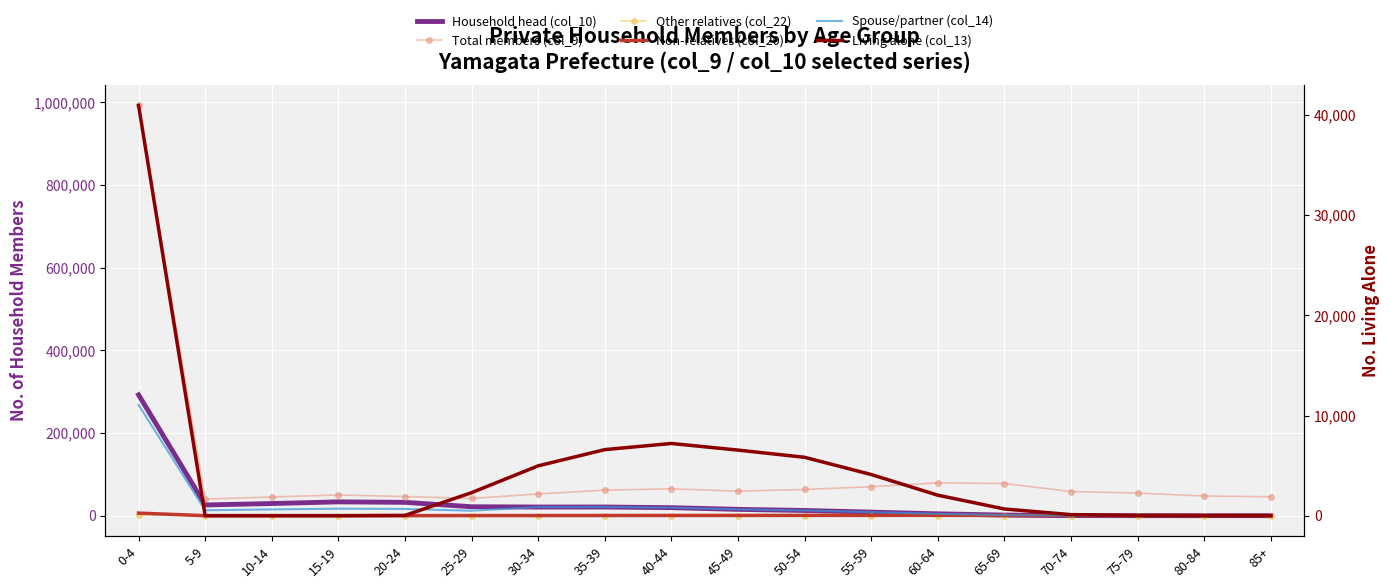

What is the difference between the highest and lowest values at 85+?

45771